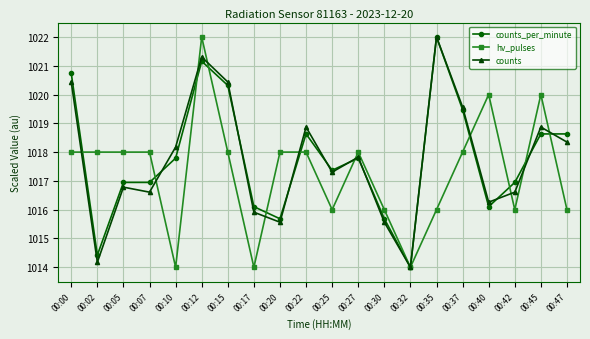

Where do counts_per_minute and hv_pulses first cross each other?

00:00 and 00:02